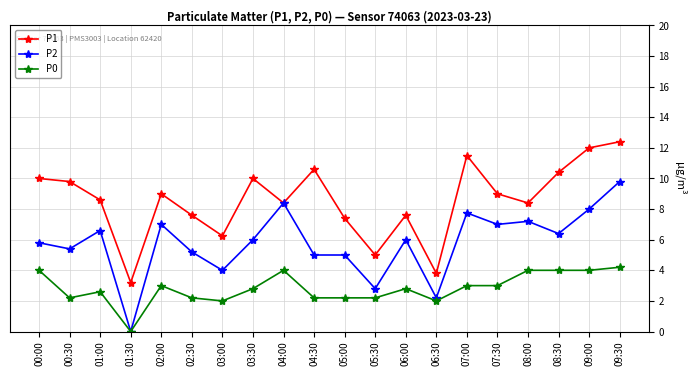

List the series in order of their overall mean, lowest first.

P0, P2, P1